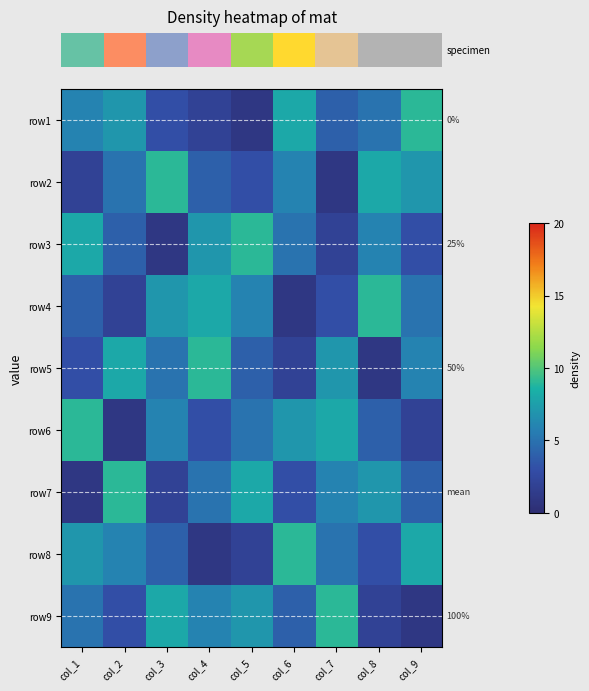

At which category is the sum across all series the highest?

col_1